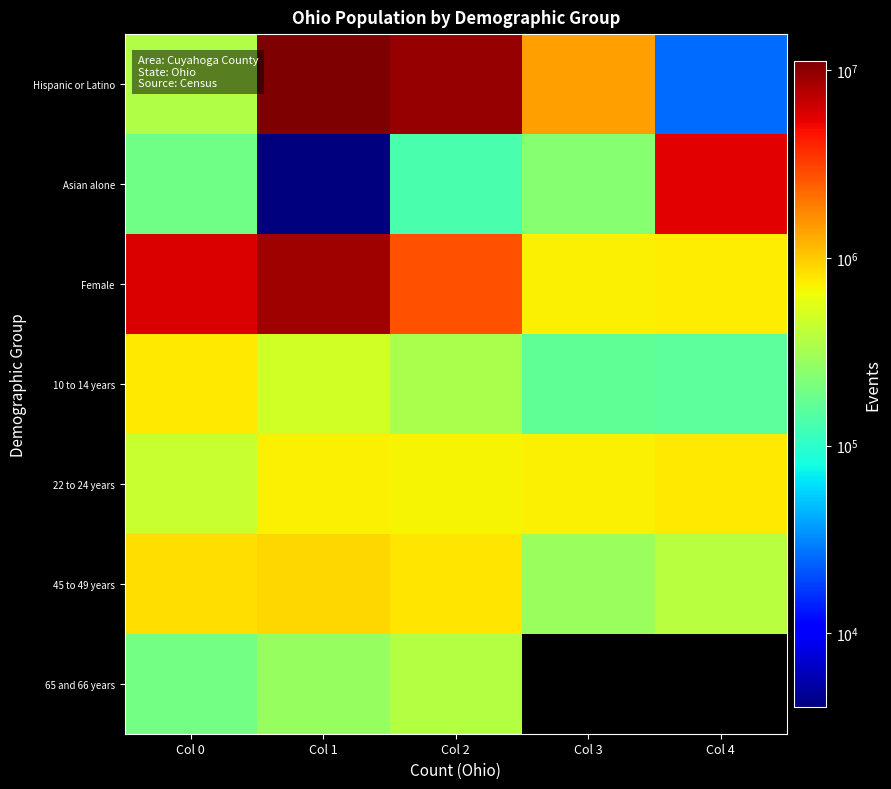

How many values in the 45 to 49 years series are below 786857?

2